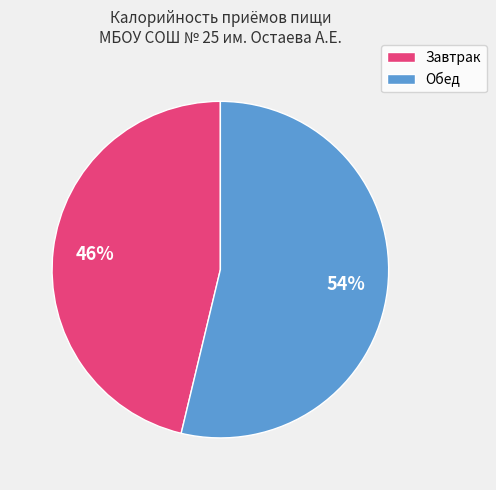

Count the number of slices in the pie.

2